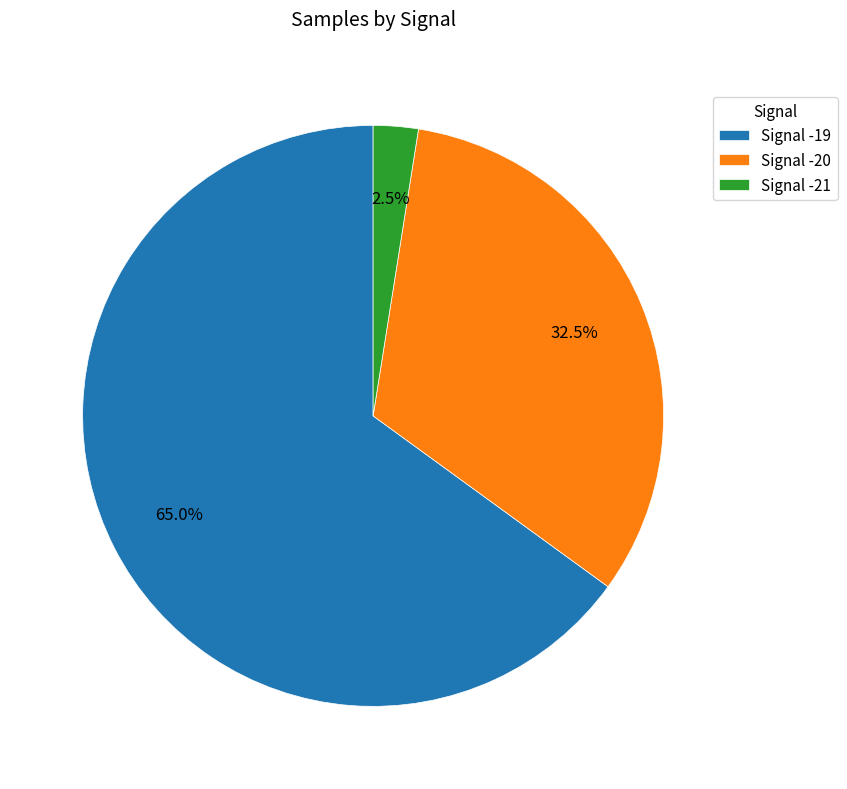

What is the ratio of the value at Signal -20 to the value at Signal -19?

0.5